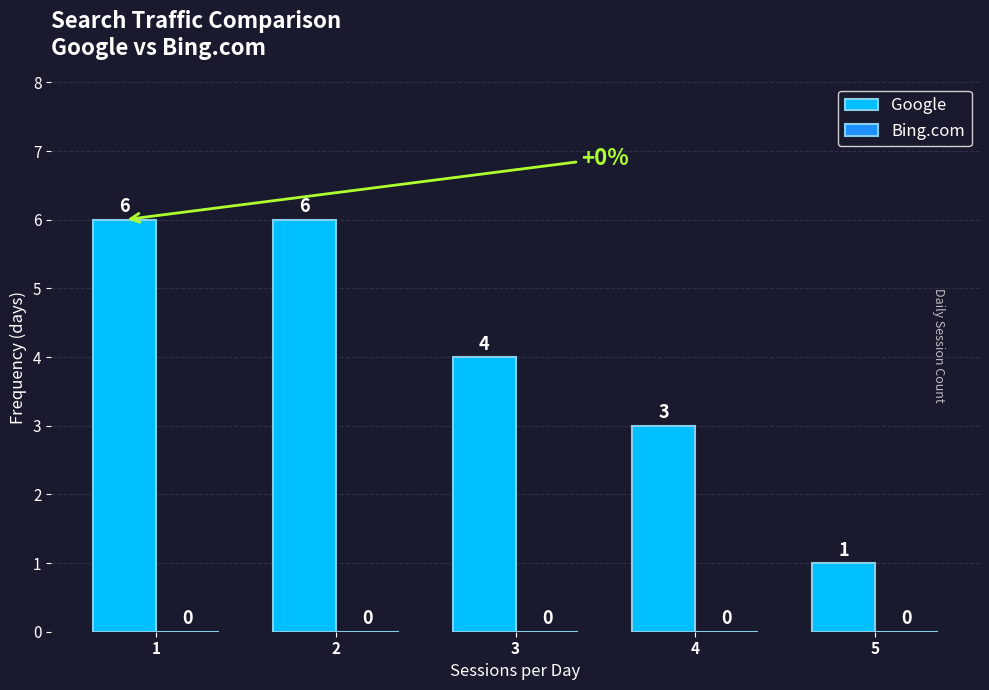

At which category does the chart reach its minimum across all series?

1